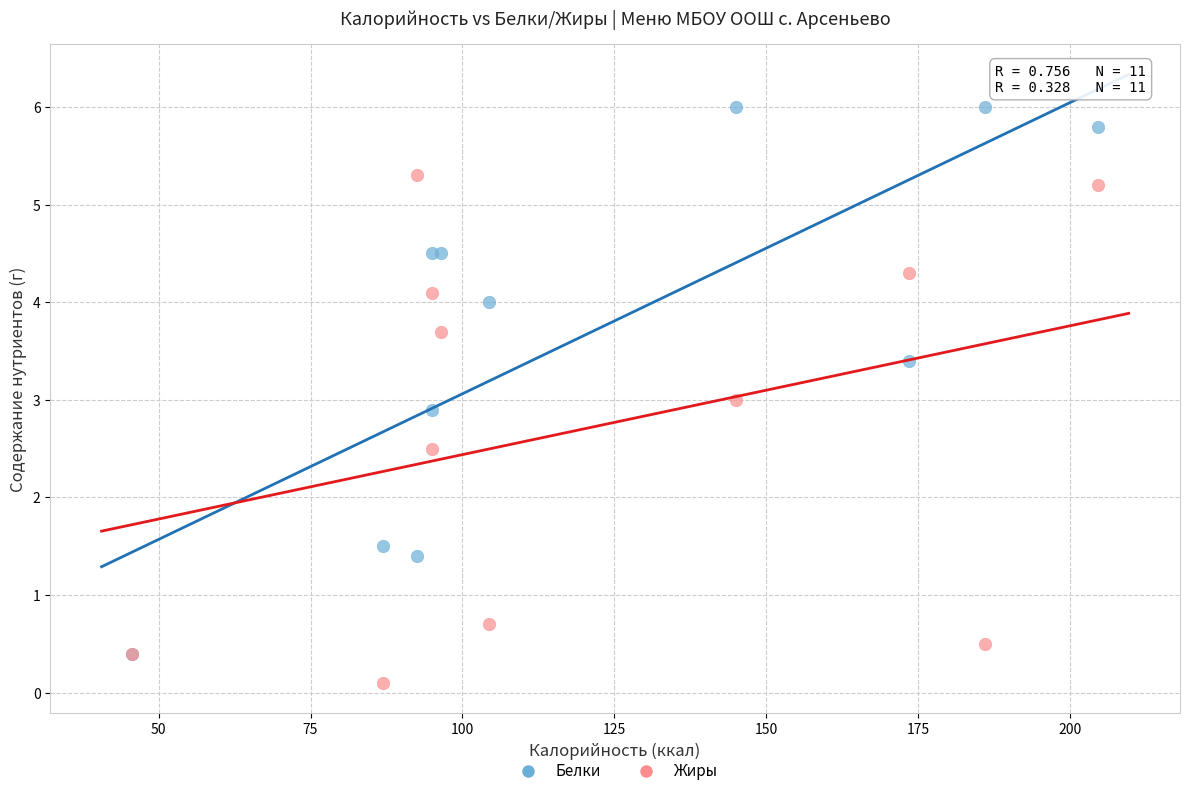

What are all the series names shown in the legend?

Белки, Жиры